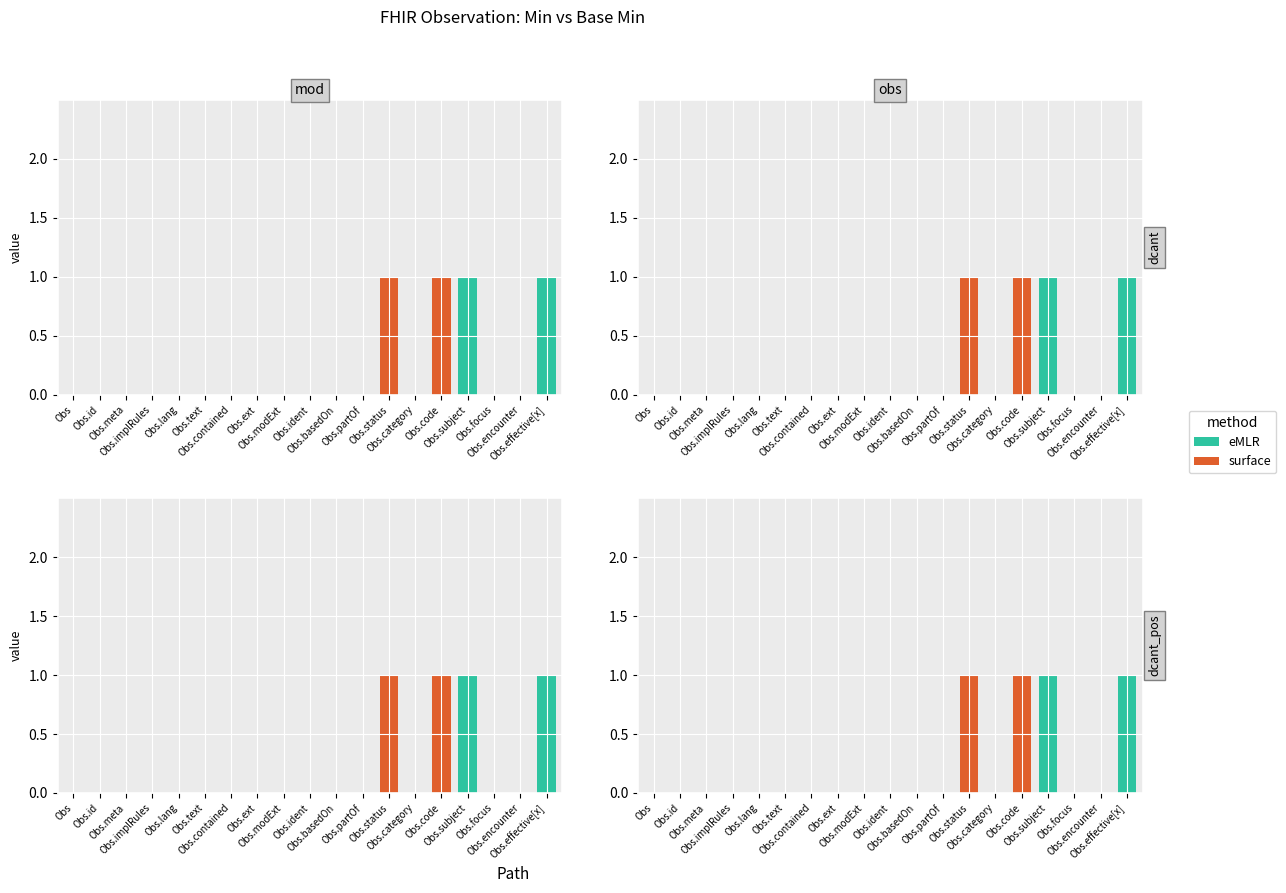

What is the label of the 17th bar from the left?

Obs.focus